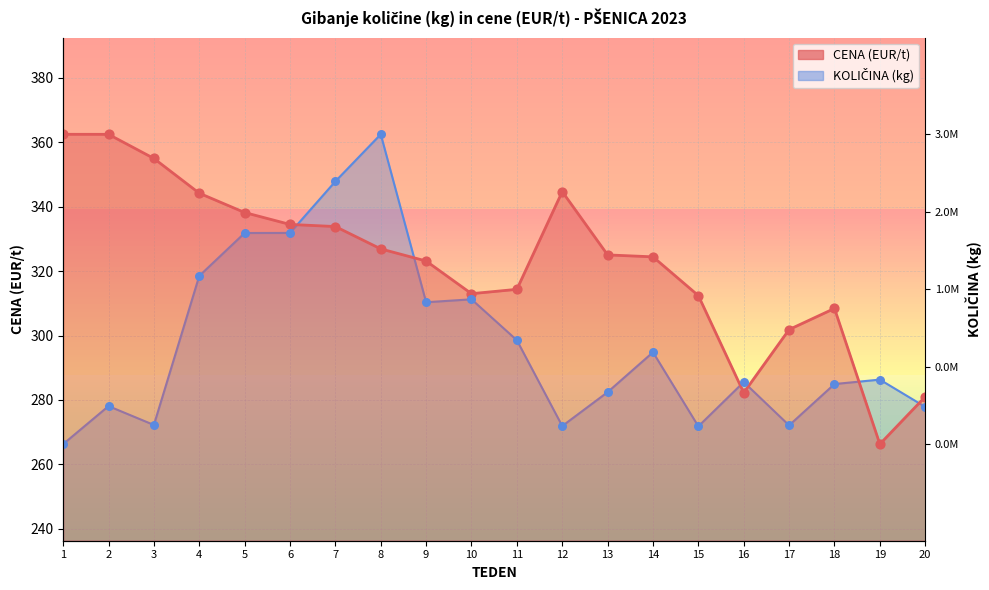

Which series reaches the minimum Y coordinate?

CENA (EUR/t)